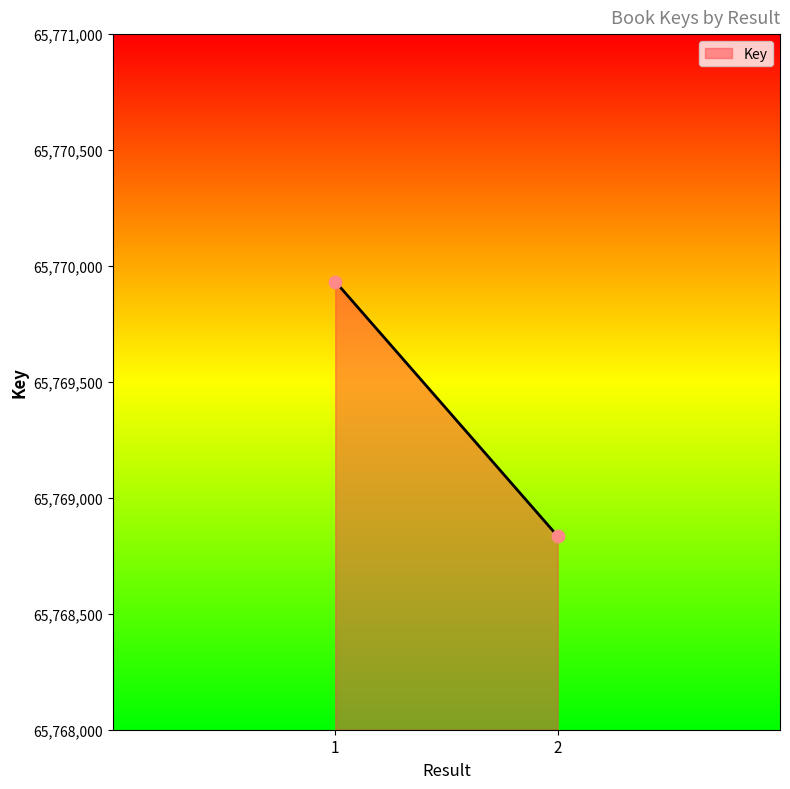

What is the range of Y values (max minus min)?

1098